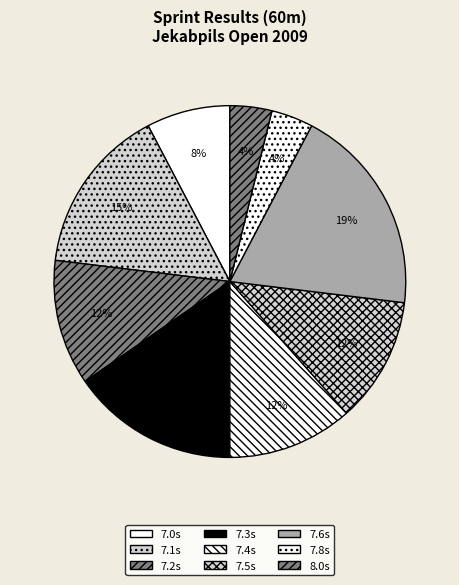

Does any single category account for the majority?

No